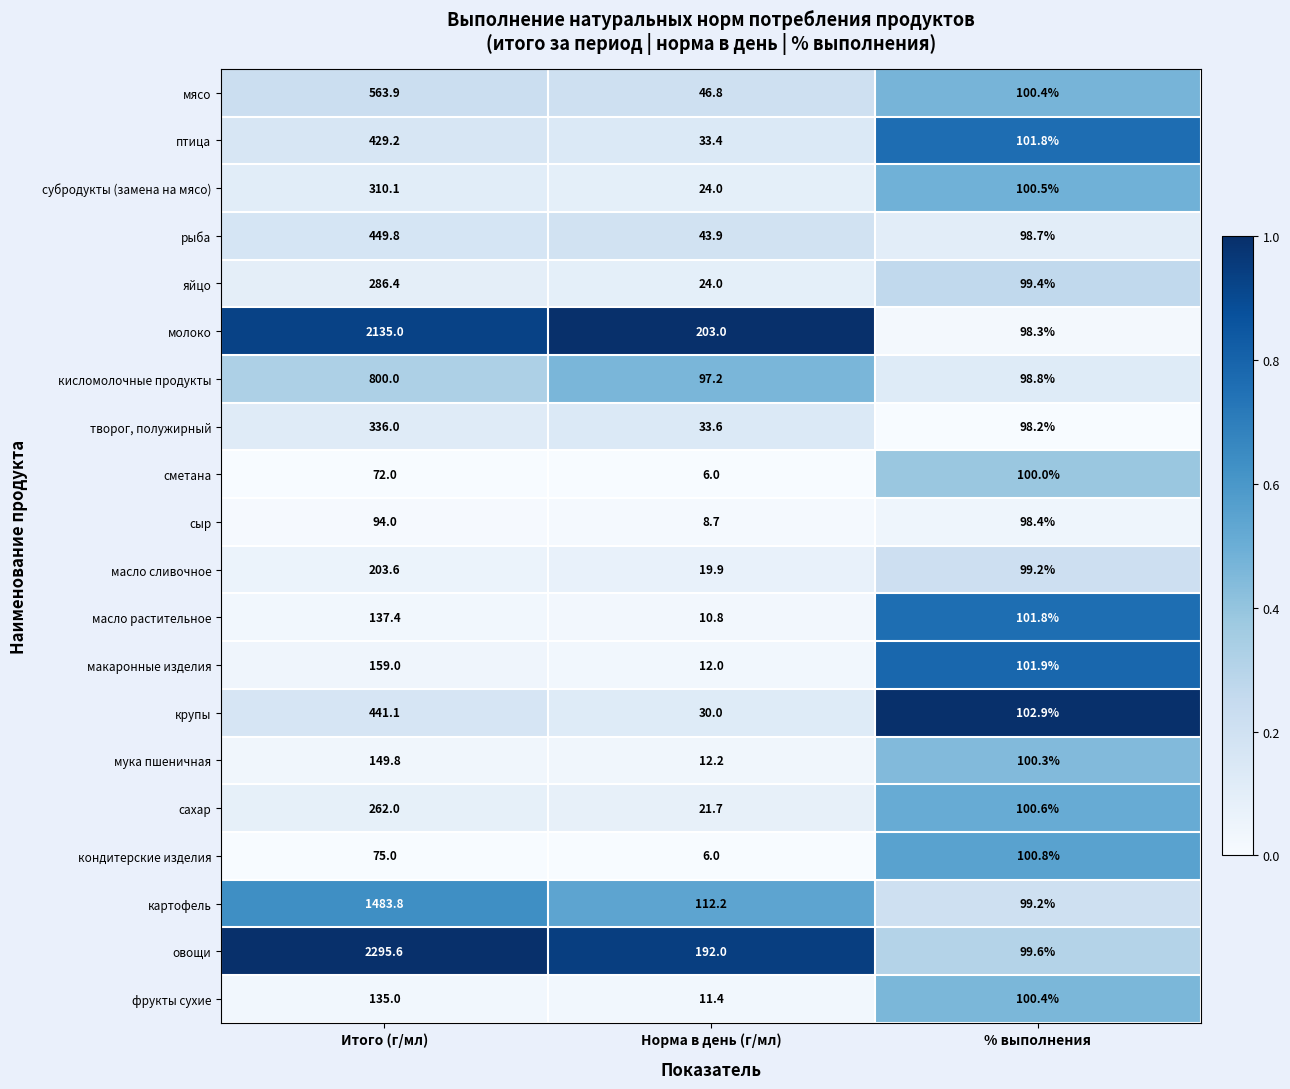

Which series has the largest total across all categories?

овощи